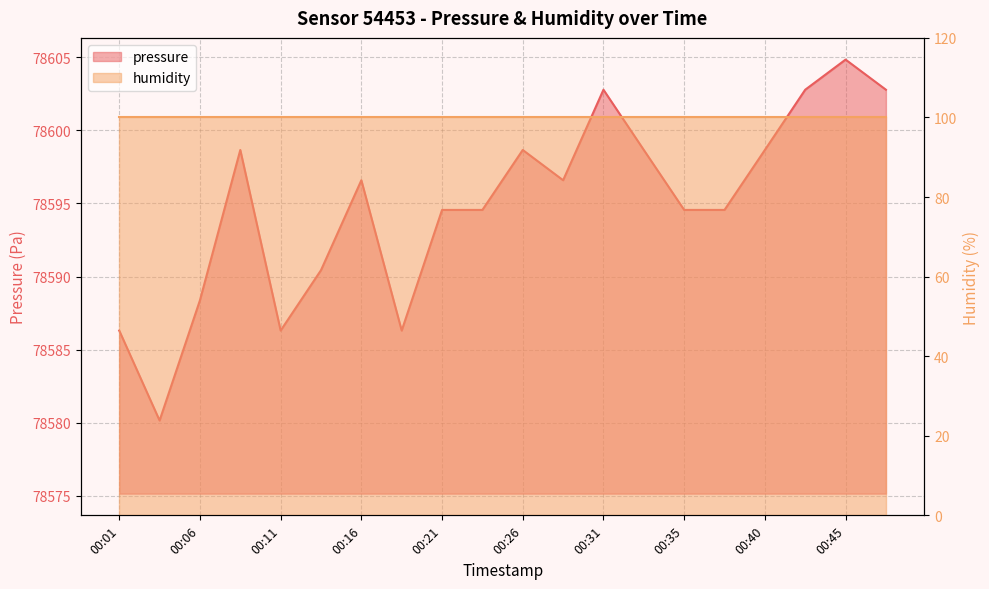

What is the difference between the second highest and minimum values?

22.6